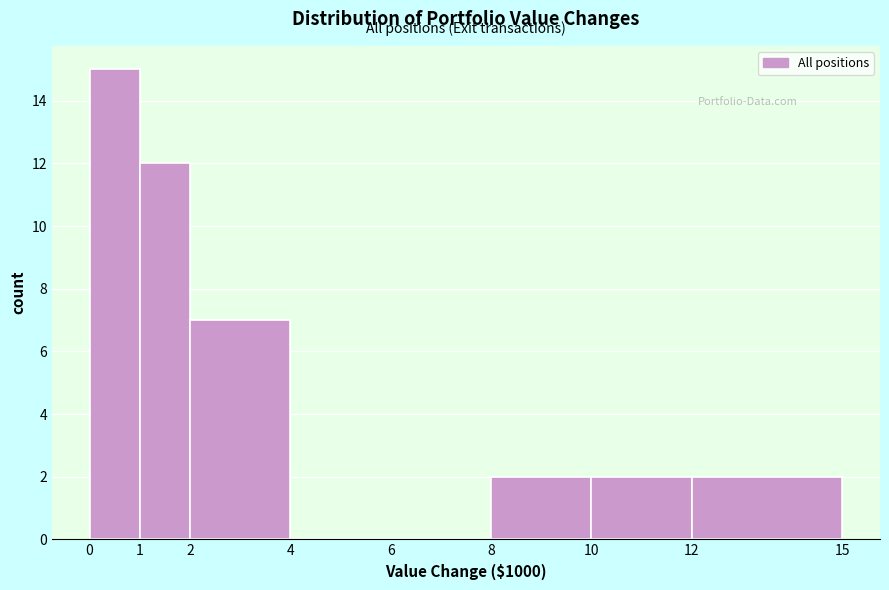

How tall is the bar that spans 8 to 10 on the x-axis? The values are not printed on the chart, so give them approximately, as read against the axis.

2